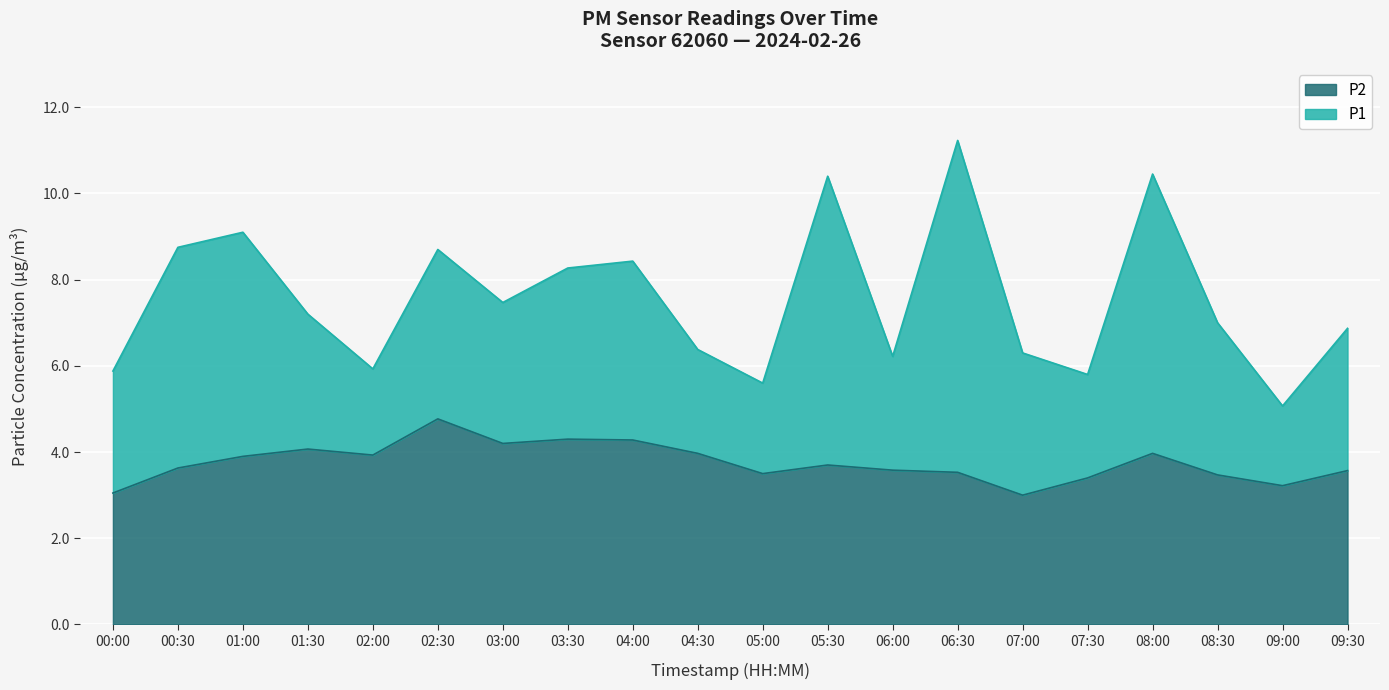

Count the number of categories in the chart.

20